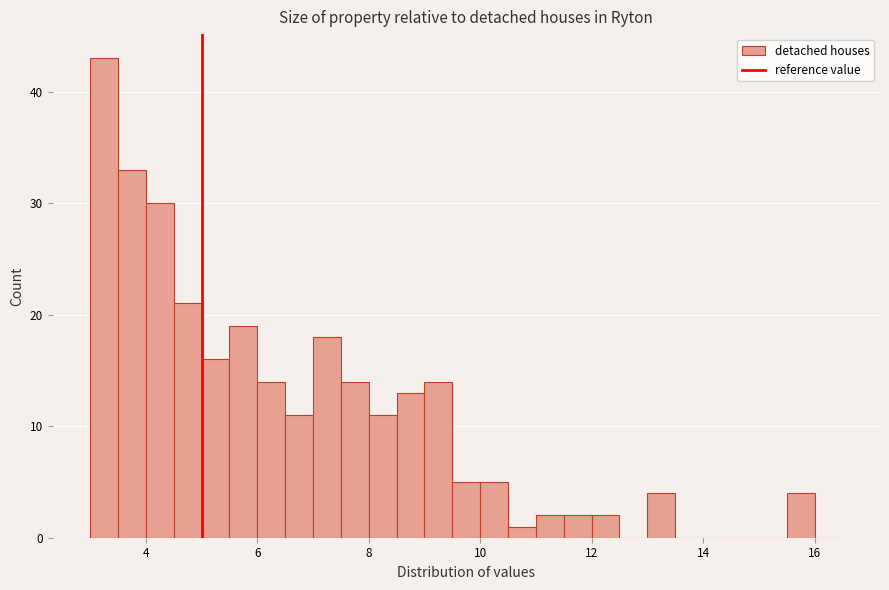

Around what value on the x-axis is the tallest bar? Give the approximate position of its centre, as read against the axis.

3.2